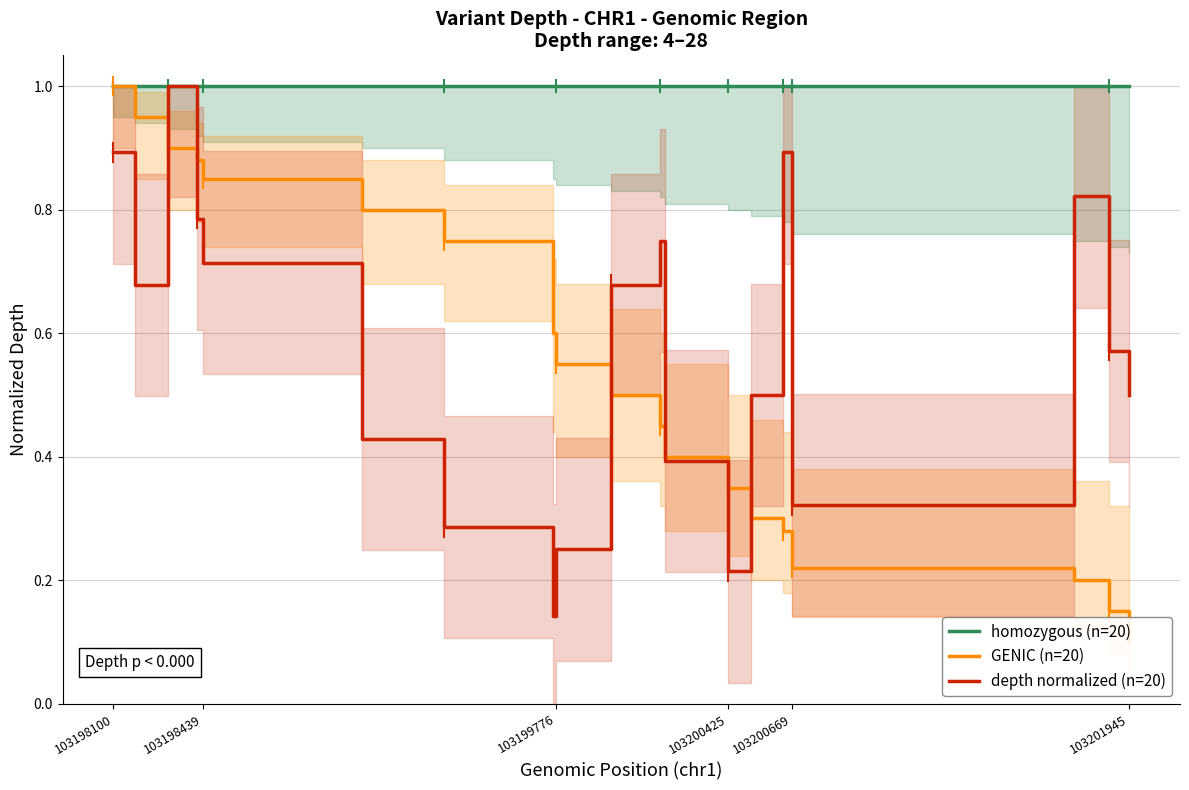

True or false: GENIC (n=20) and homozygous (n=20) intersect in this chart.

False